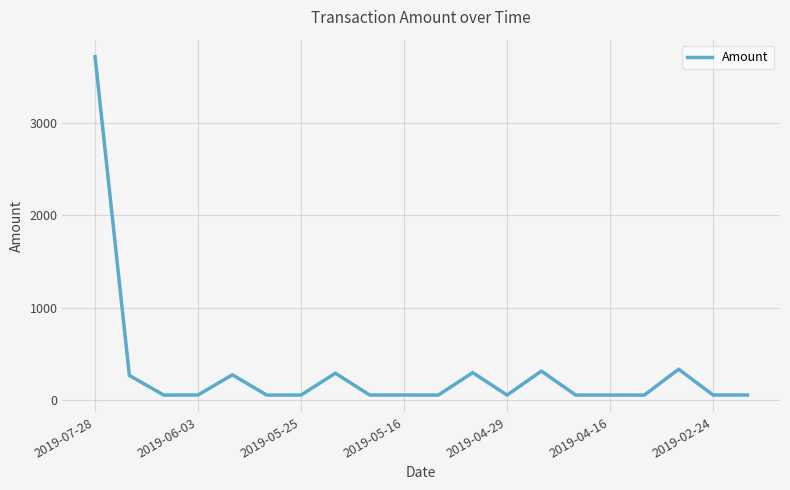

What is the average value?

306.8